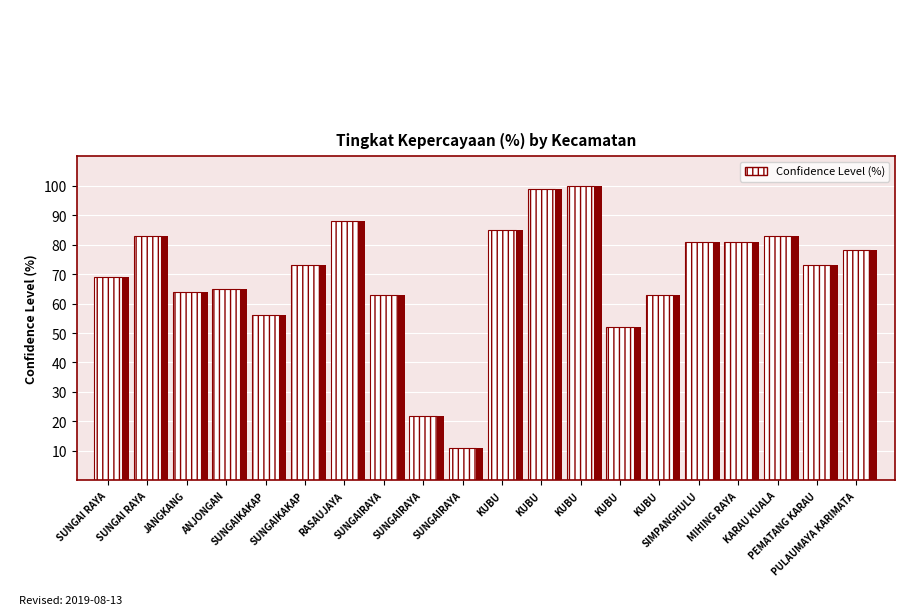

What is the difference between the second highest and minimum values?

88